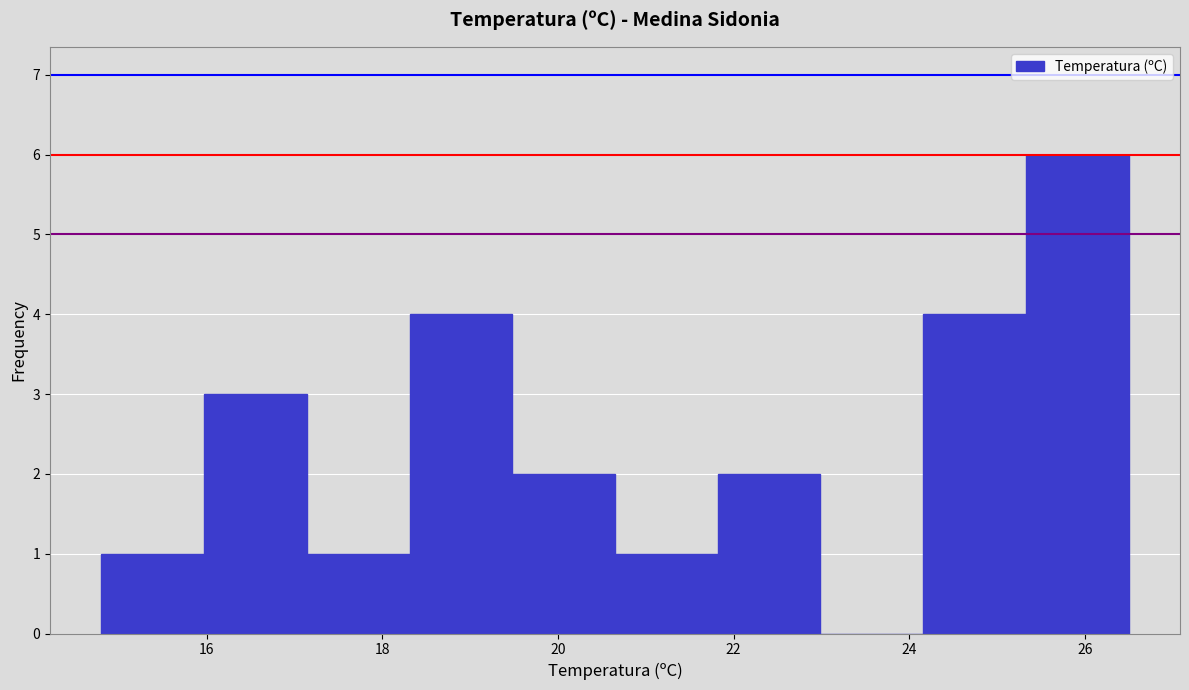

What is the height of the bar covering 25.4 to 26.6 on the x-axis? Neither the bar edges nor the heights are printed on the chart, so give them approximately, as read against the axes.

6